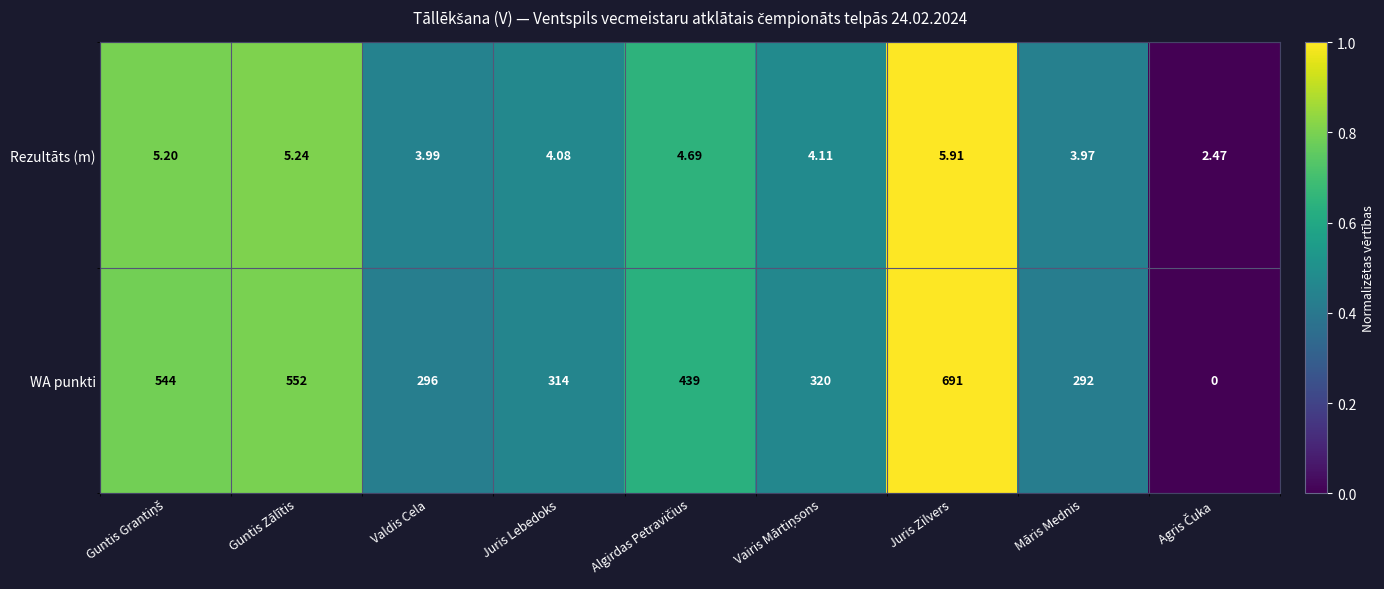

Which series has the largest range (max minus min)?

WA punkti